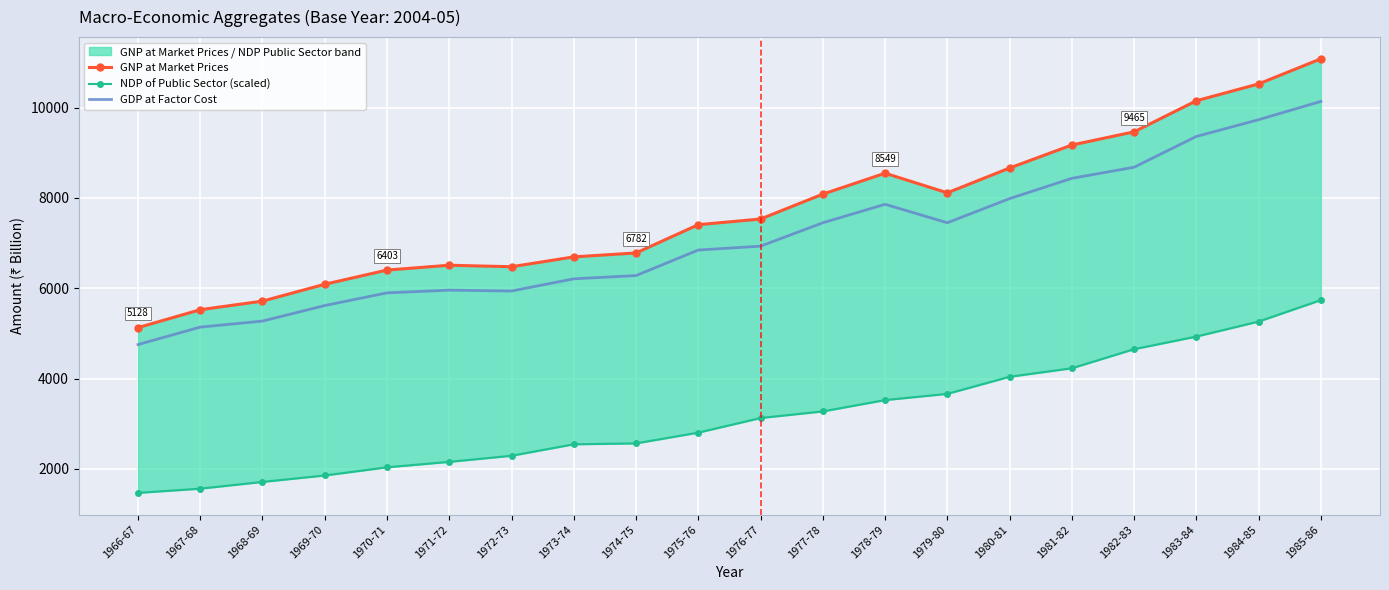

What are all the series names shown in the legend?

GNP at Market Prices, NDP of Public Sector (scaled), GDP at Factor Cost